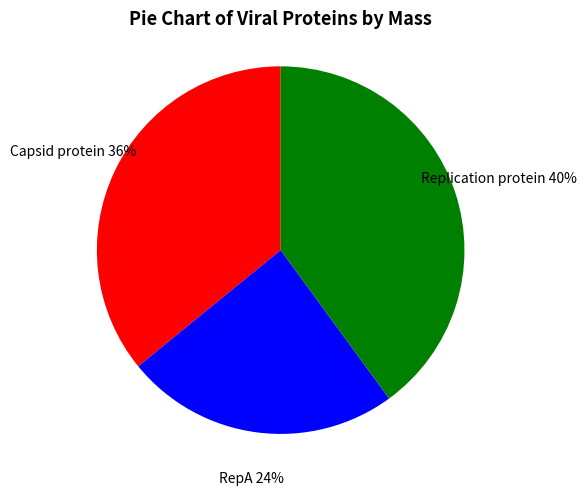

How many slices are in this pie chart?

3